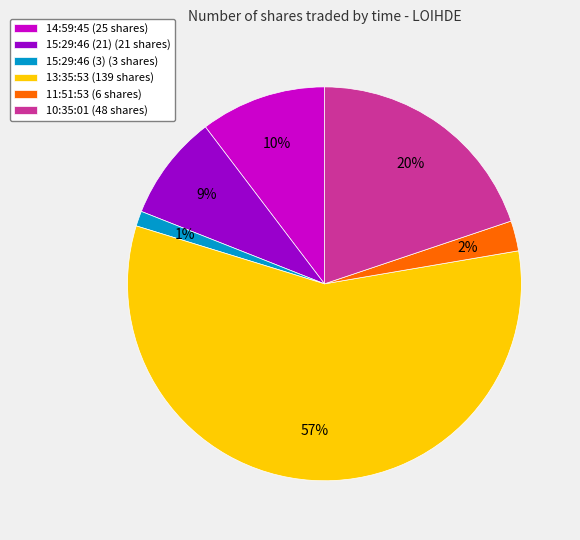

To the nearest percent, what is the average slice percentage?

17%